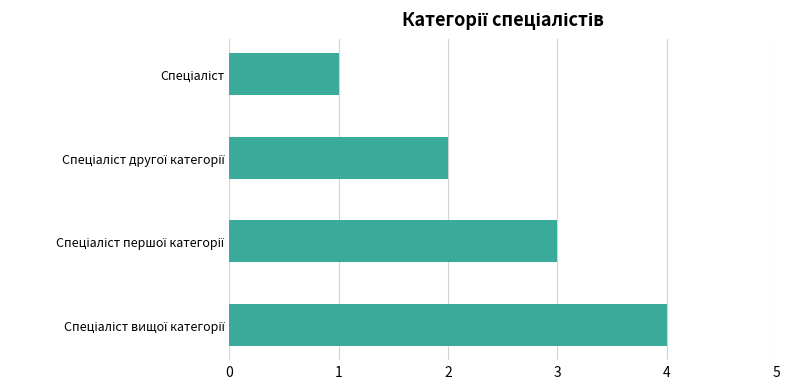

Does the chart contain stacked bars?

No